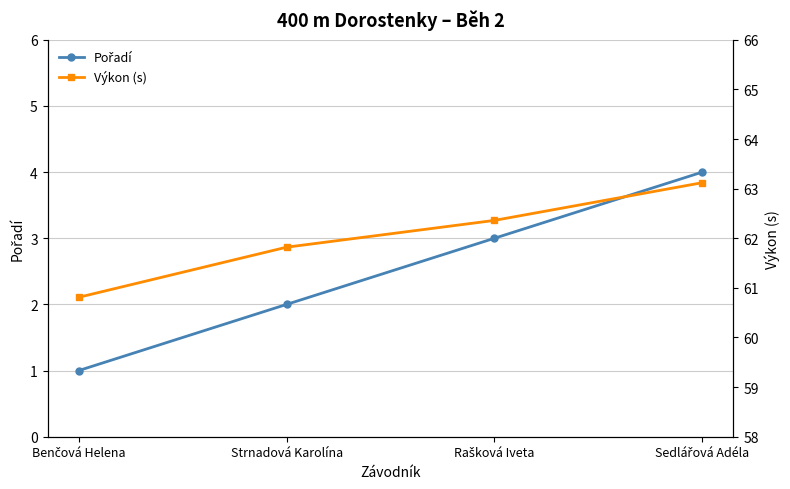

At which label is Pořadí closest to 2?

Strnadová Karolína